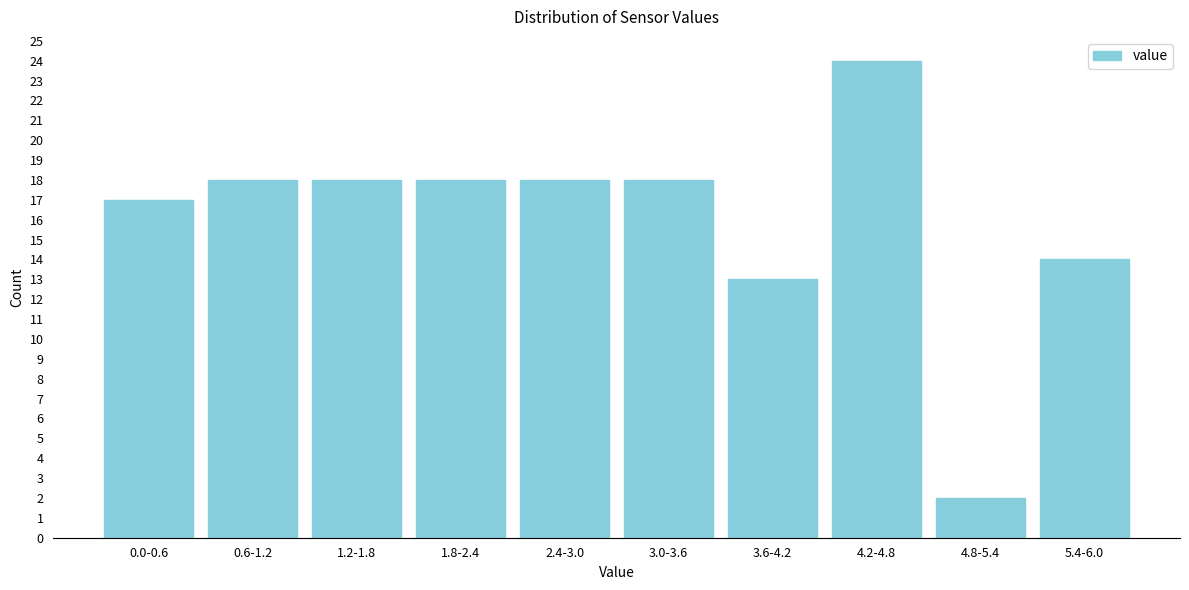

Reading right to left, extract all data points from this chart.

5.4-6.0=14	4.8-5.4=2	4.2-4.8=24	3.6-4.2=13	3.0-3.6=18	2.4-3.0=18	1.8-2.4=18	1.2-1.8=18	0.6-1.2=18	0.0-0.6=17